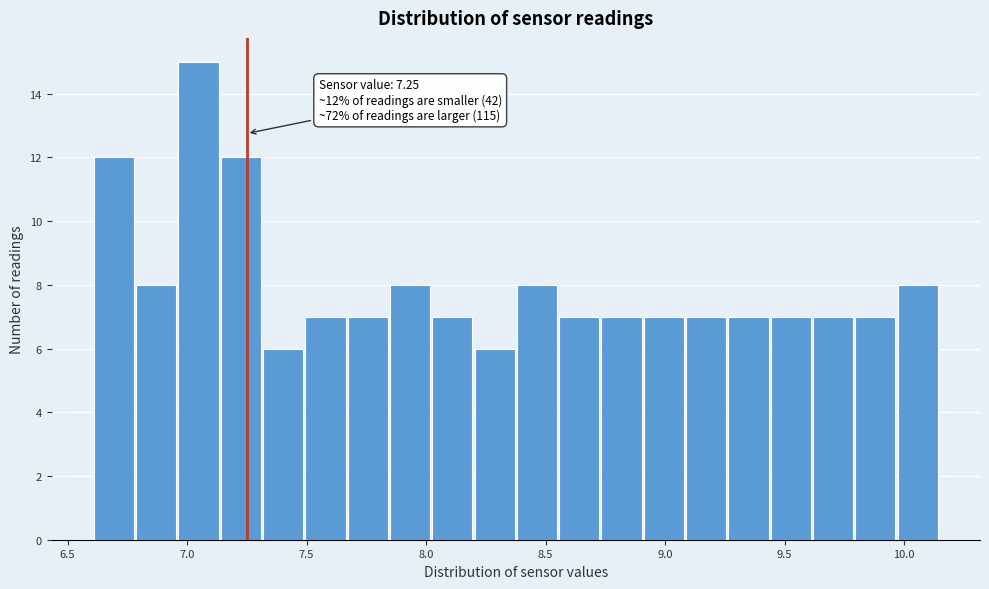

Around what value on the x-axis is the tallest bar? Give the approximate position of its centre, as read against the axis.

7.05